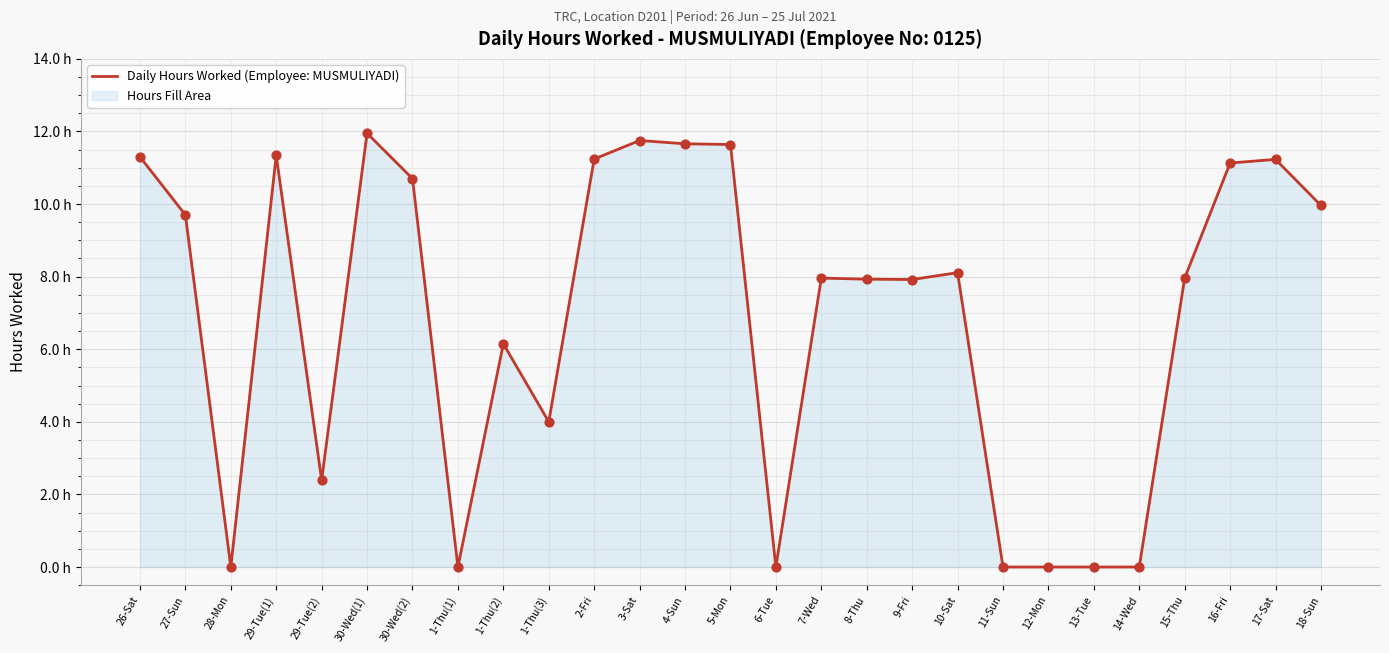

Between 12-Mon and 4-Sun, which is larger?

4-Sun